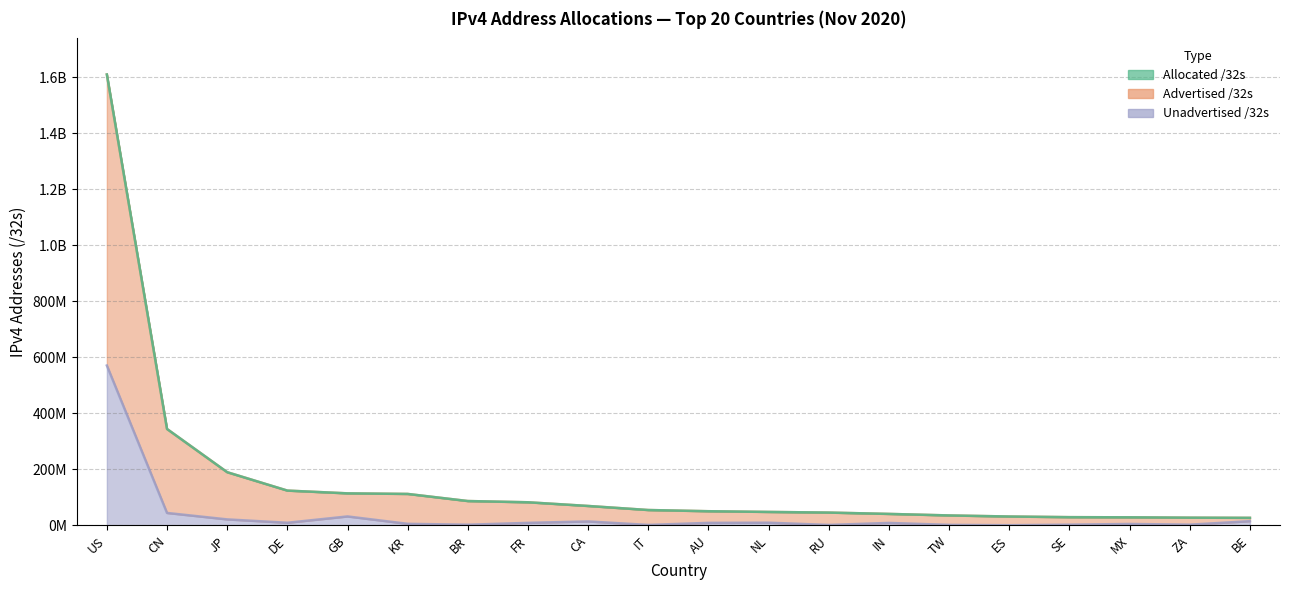

Which series has the widest spread of values?

Allocated /32s